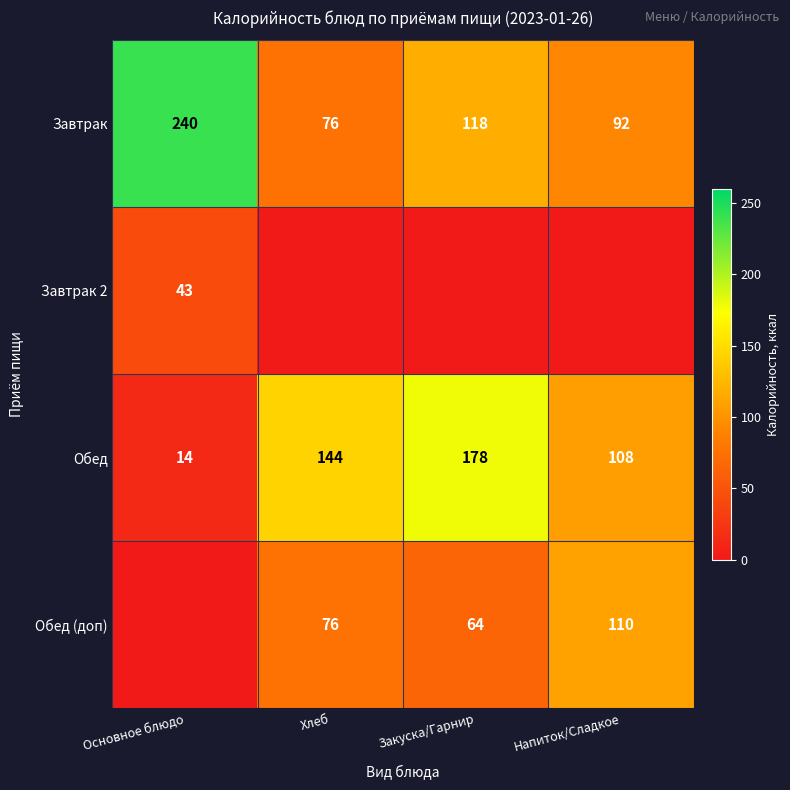

What is the spread (max minus min) of values at Закуска/Гарнир?

178